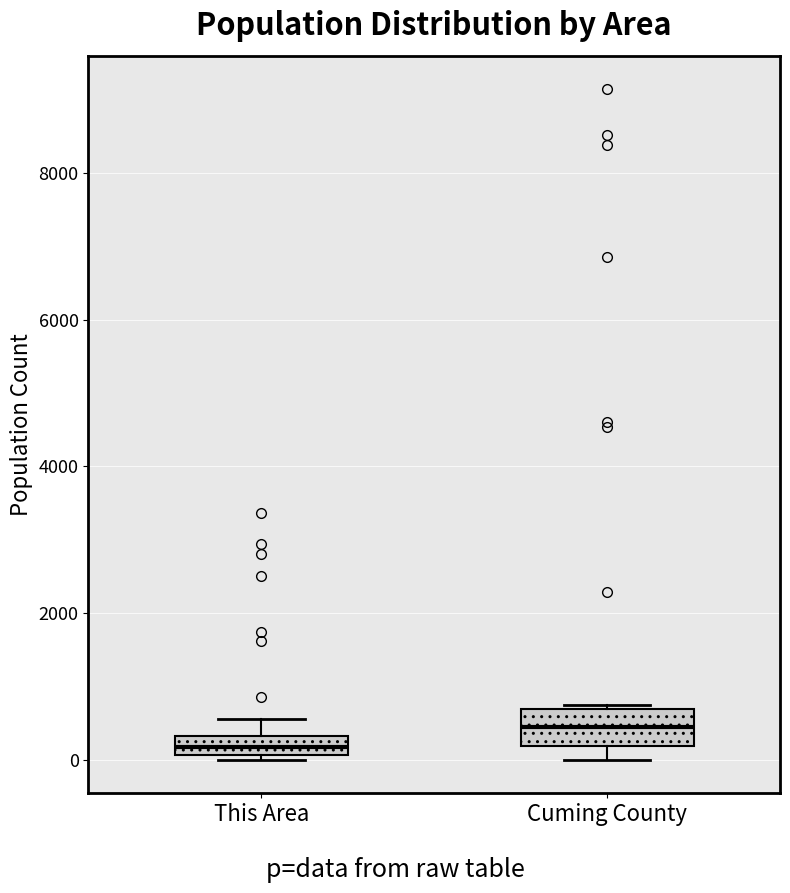

Where is the lower edge of the box for This Area on the y-axis? The values are not printed on the chart, so give them approximately, as read against the axis.

0